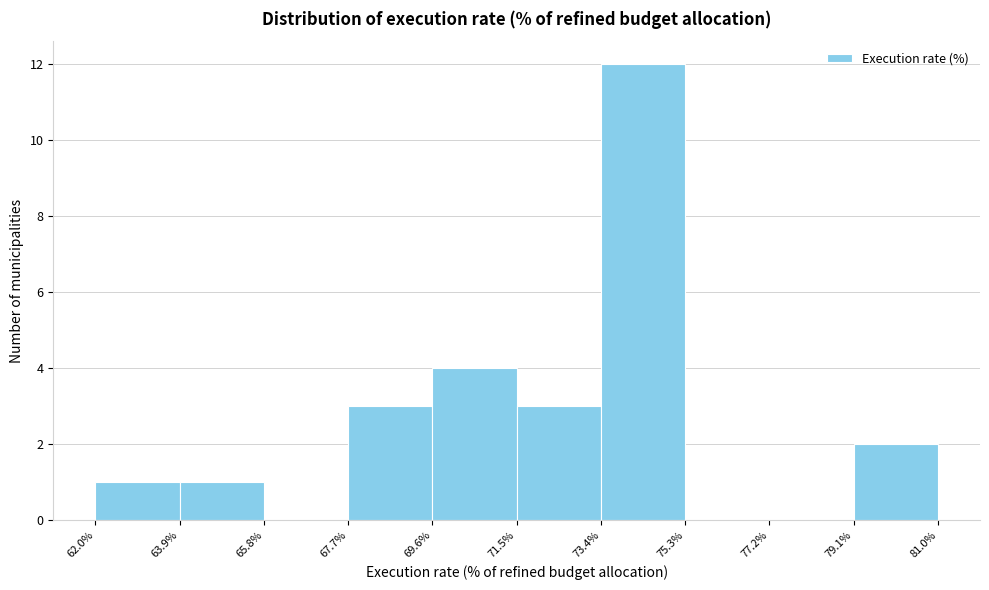

Reading left to right, list every bar in this chart as the range it spans on the x-axis followed by its height. The values are not printed on the chart, so give them approximately, as read against the axis.

62.0% to 63.9%: 1
63.9% to 65.8%: 1
65.8% to 67.7%: 0
67.7% to 69.6%: 3
69.6% to 71.5%: 4
71.5% to 73.4%: 3
73.4% to 75.3%: 12
75.3% to 77.2%: 0
77.2% to 79.1%: 0
79.1% to 81.0%: 2